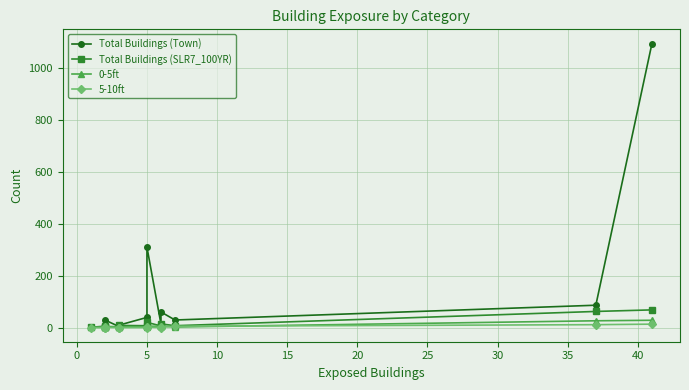

What is the label of the 11th point from the right?

5